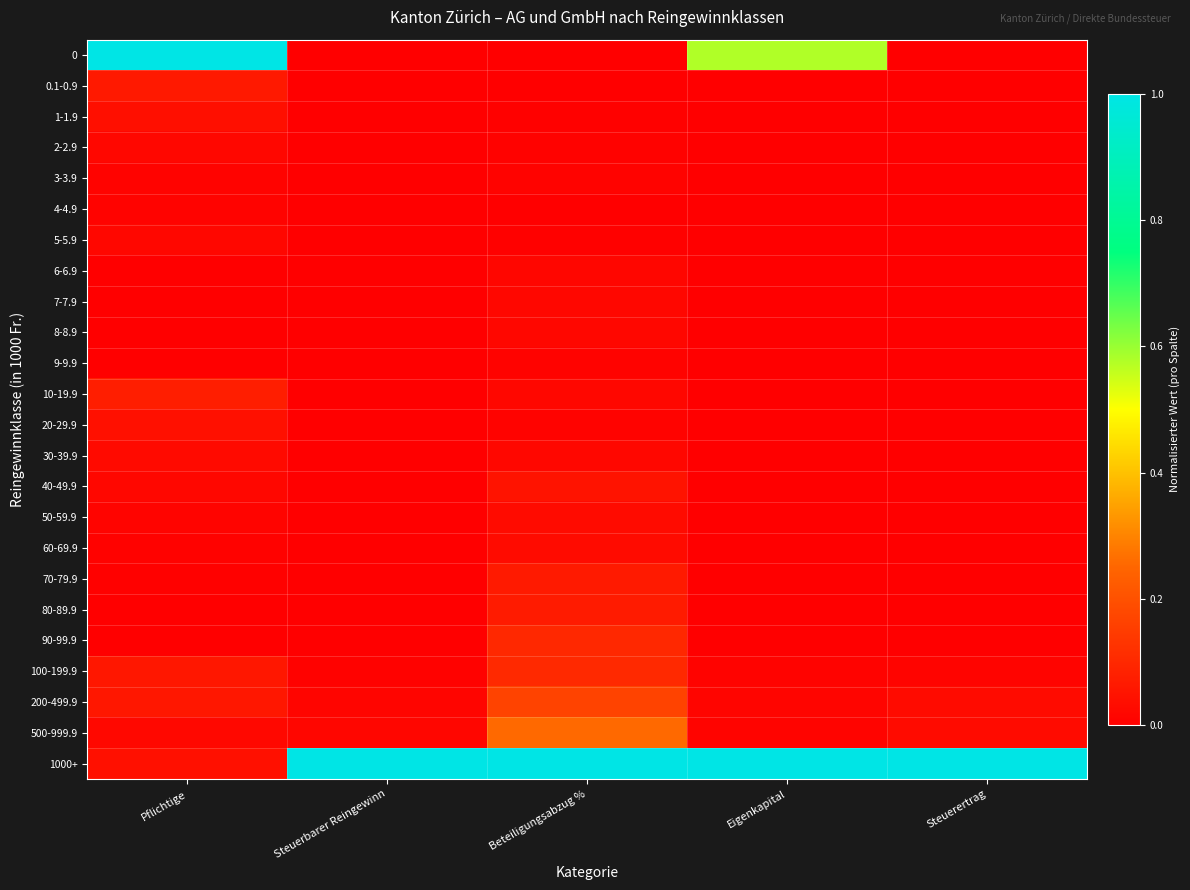

Which category has the lowest value across all series?

Steuerbarer Reingewinn